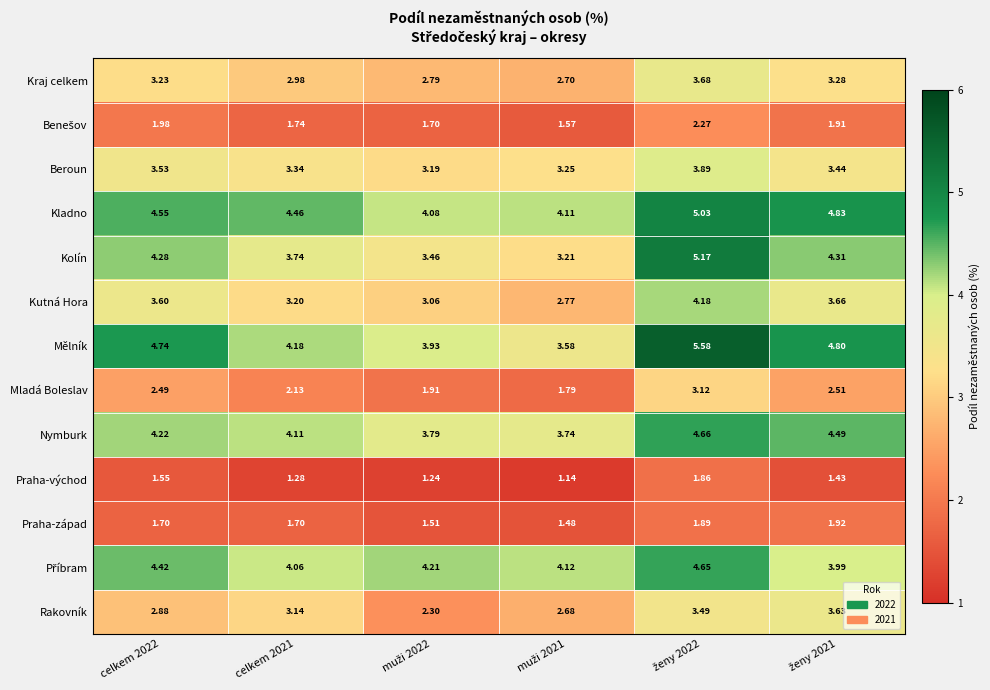

Which series has the largest total across all categories?

Kladno